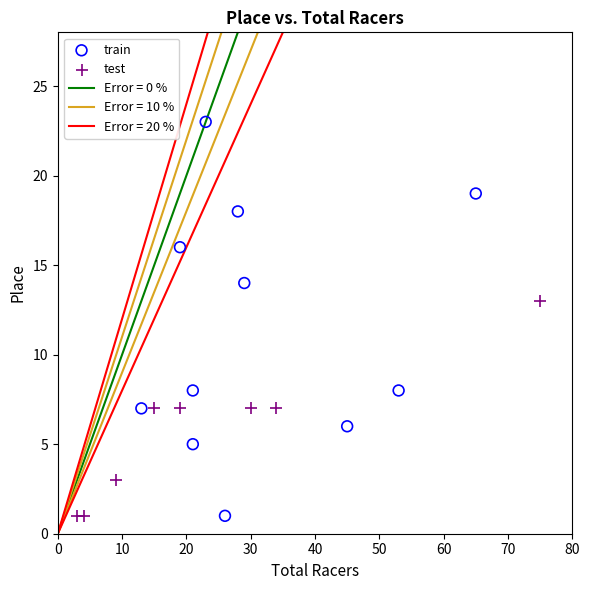

Which series contains the highest Y value?

train